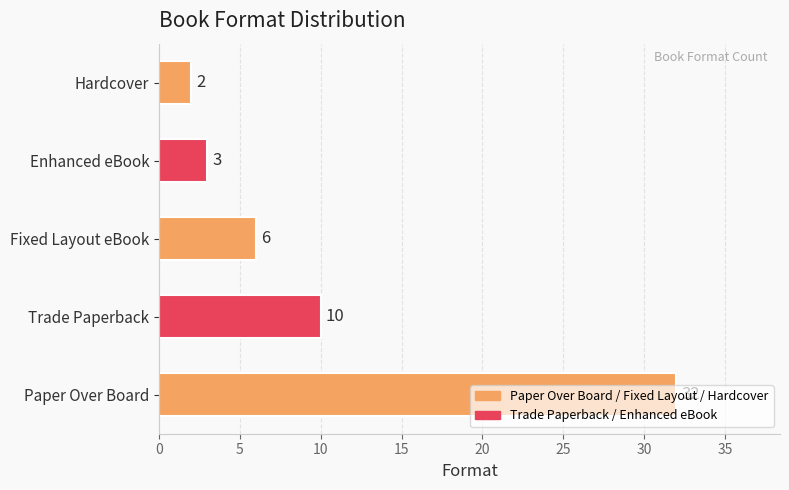

Does the chart contain stacked bars?

No